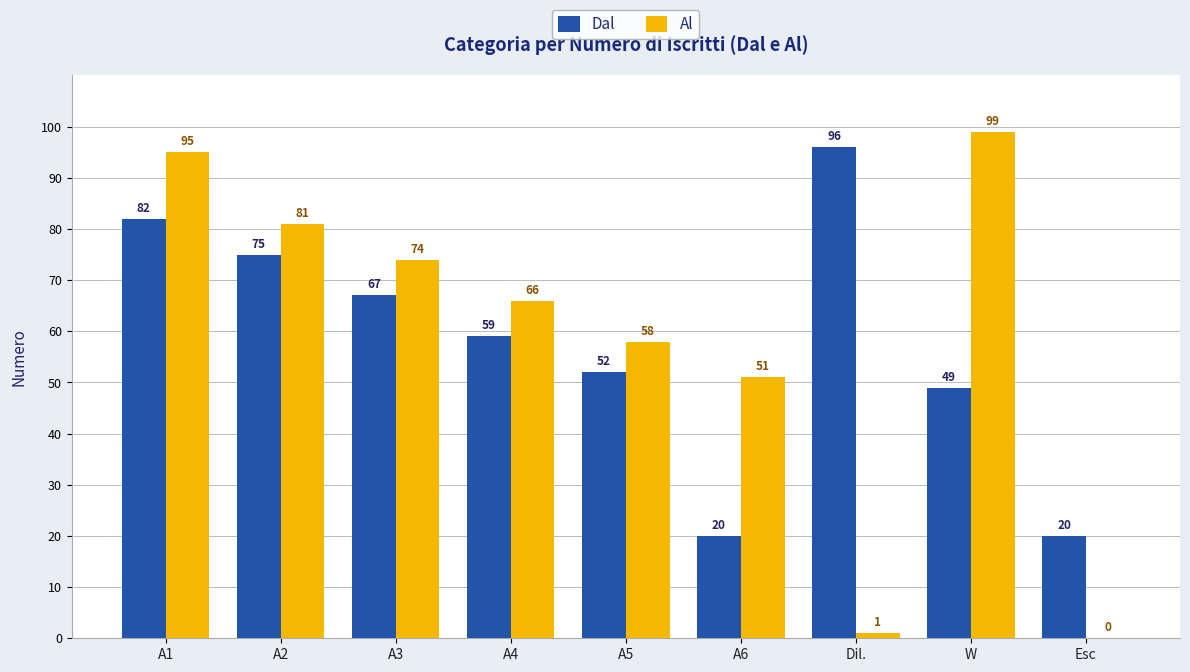

Reading left to right, transcribe all the data shown in this chart.

Dal: A1=82	A2=75	A3=67	A4=59	A5=52	A6=20	Dil.=96	W=49	Esc=20
Al: A1=95	A2=81	A3=74	A4=66	A5=58	A6=51	Dil.=1	W=99	Esc=0